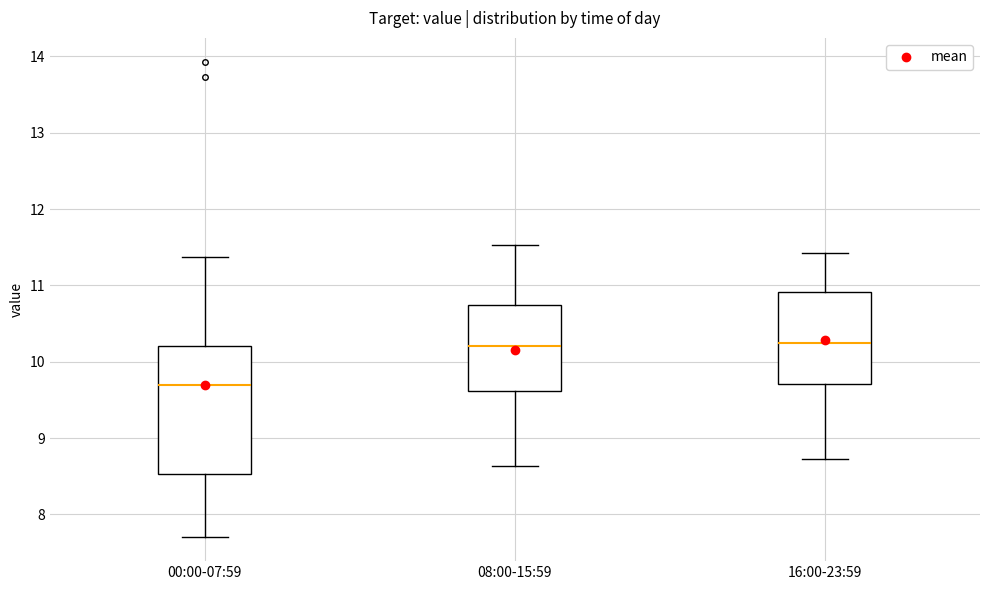

Comparing the boxes themselves (not the whiskers), which one is the tallest?

00:00-07:59